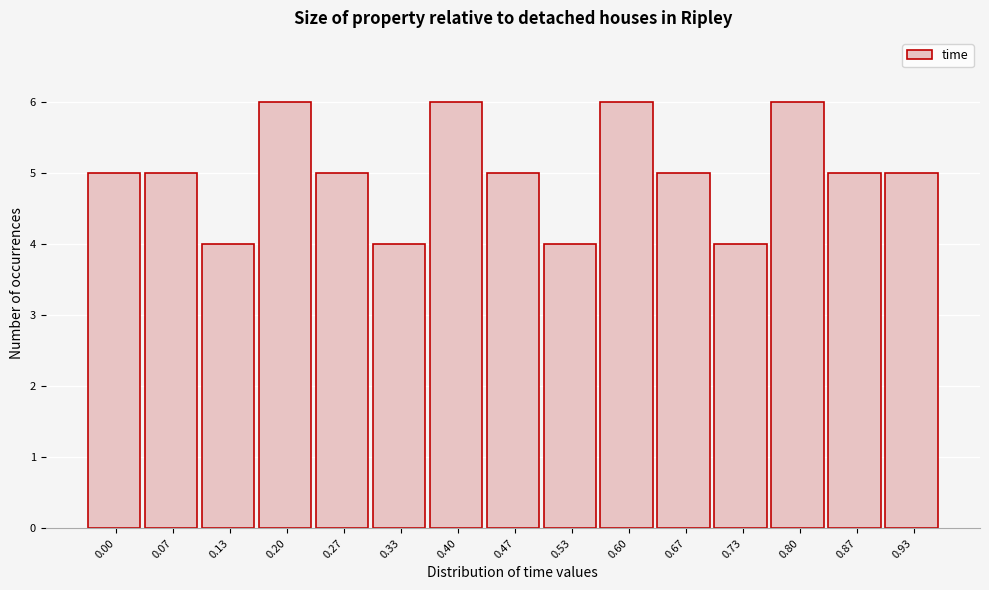

Reading left to right, extract all data points from this chart.

5	5	4	6	5	4	6	5	4	6	5	4	6	5	5